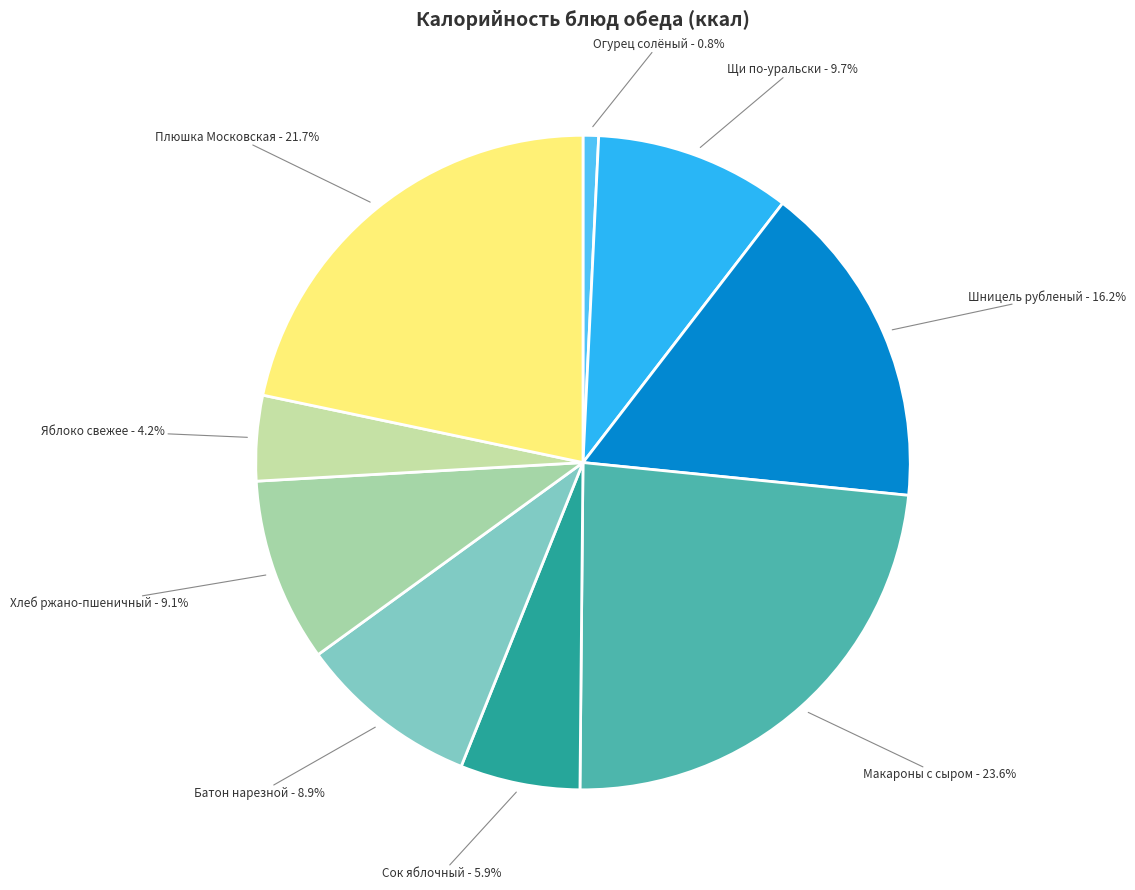

Which has a higher value, Огурец солёный or Макароны с сыром?

Макароны с сыром